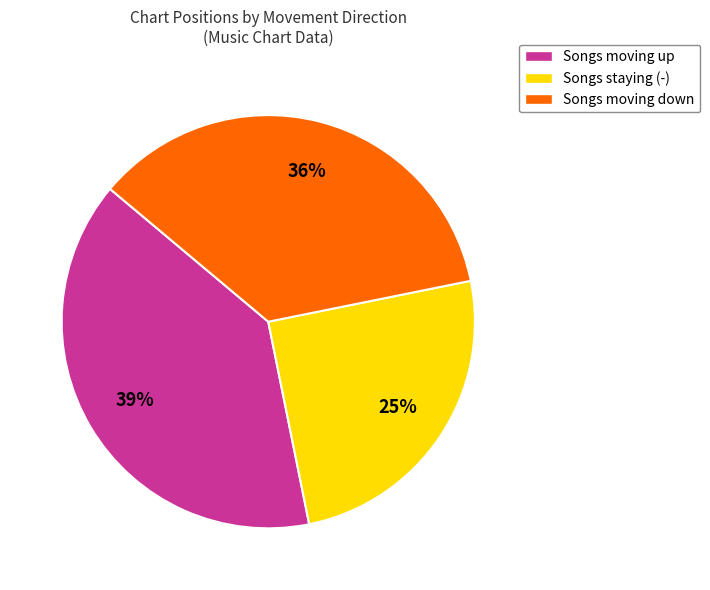

To the nearest percent, what is the average slice percentage?

33%